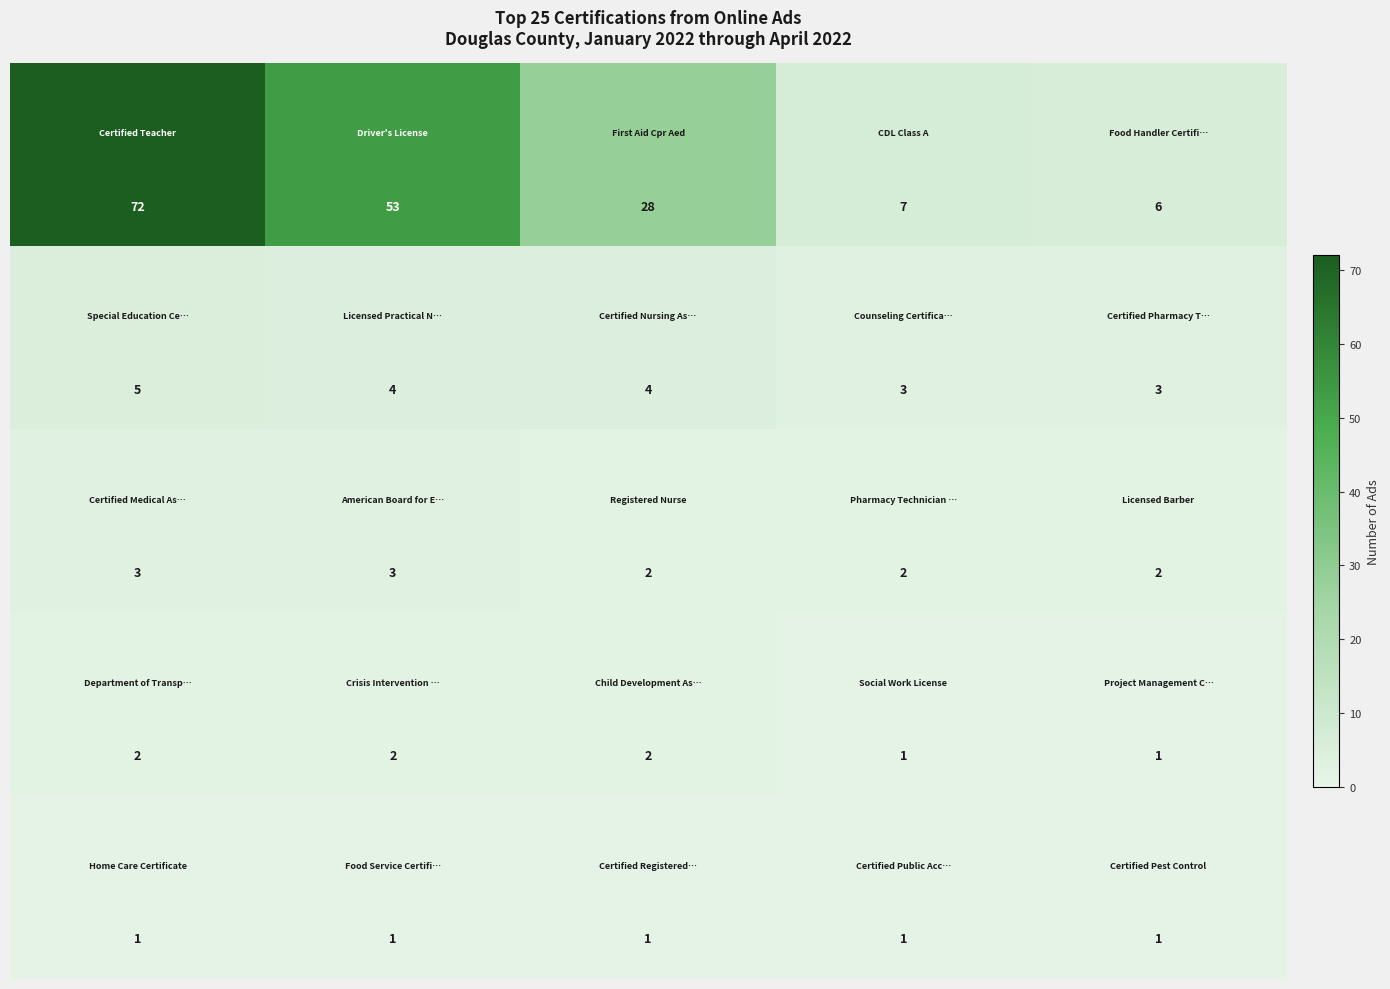

What is the maximum value shown in the chart?

72